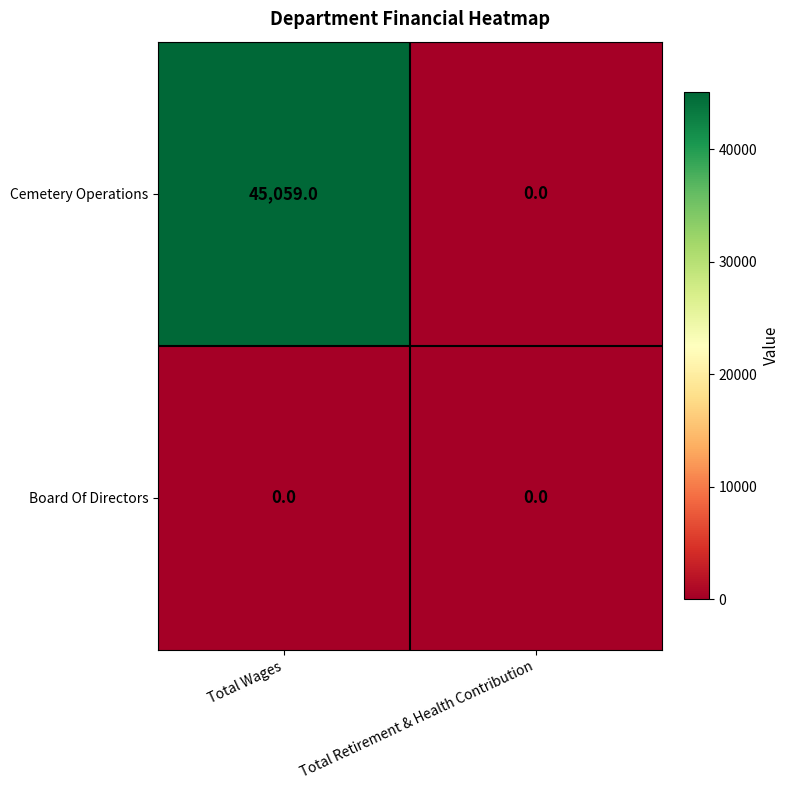

How many distinct data groups are displayed?

2